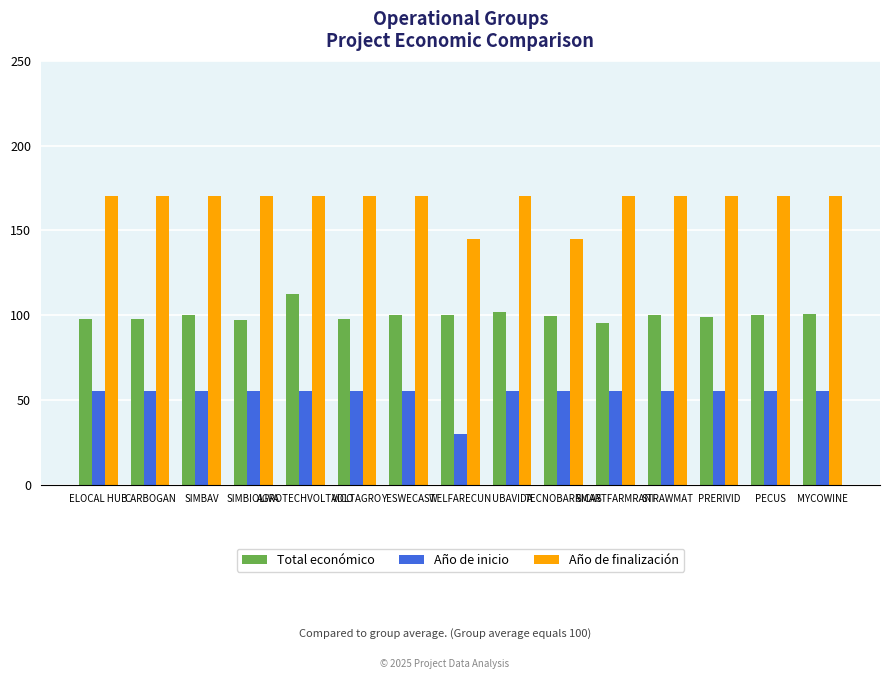

Rank the series by their average value, from lowest to highest.

Año de inicio, Total económico, Año de finalización